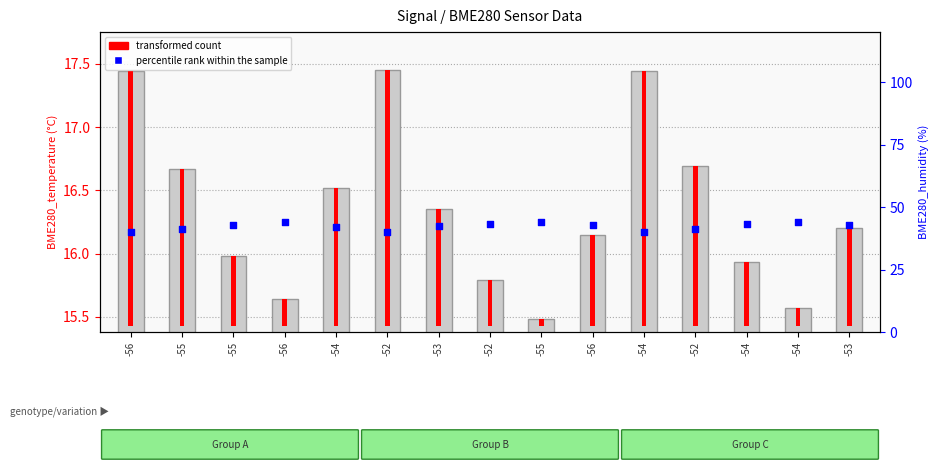

Which series reaches the minimum Y coordinate?

transformed count